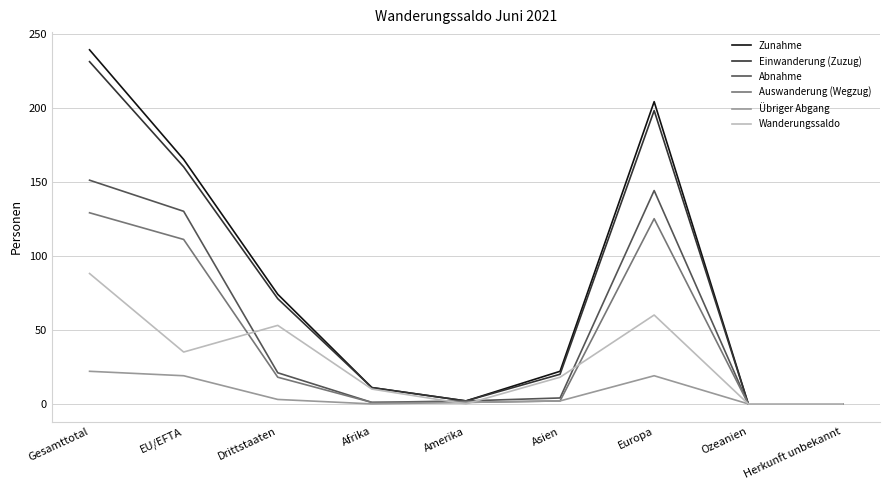

What position from the left is Ozeanien?

8